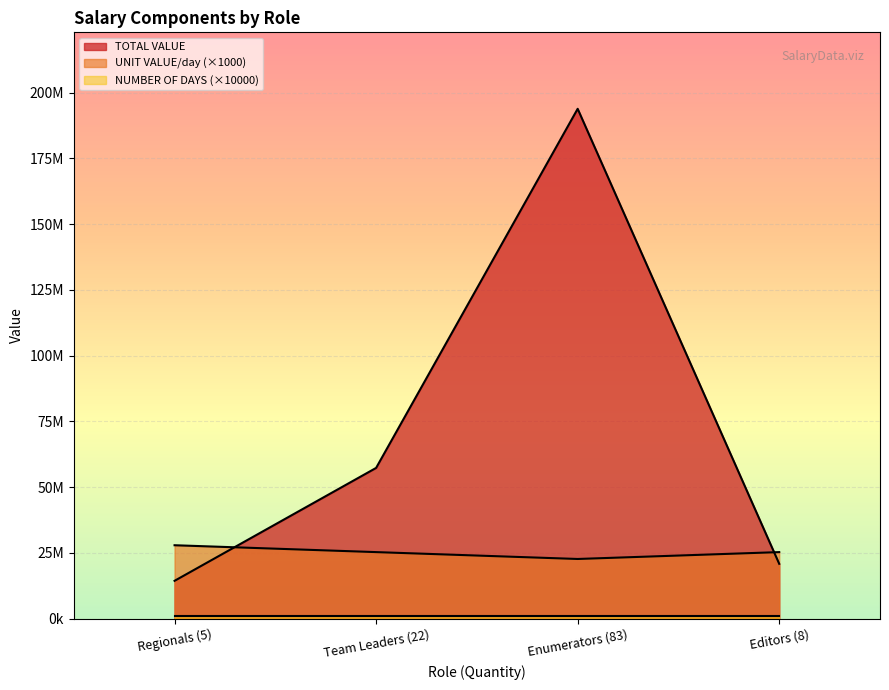

Between Regionals (5) and Enumerators (83), which series saw the biggest shift?

TOTAL VALUE